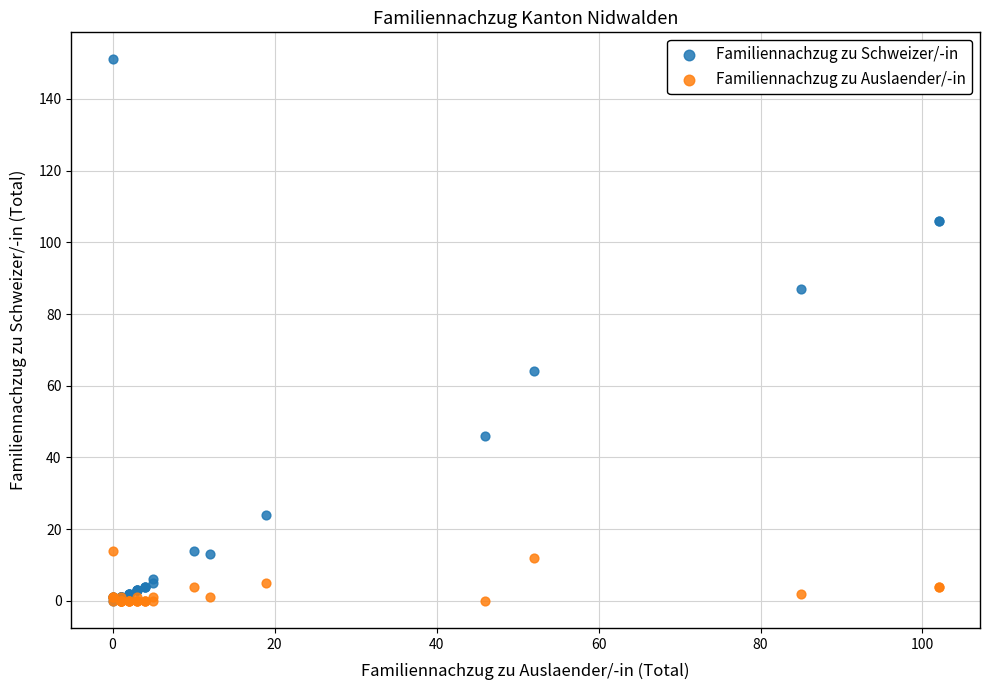

What are all the series names shown in the legend?

Familiennachzug zu Schweizer/-in, Familiennachzug zu Auslaender/-in